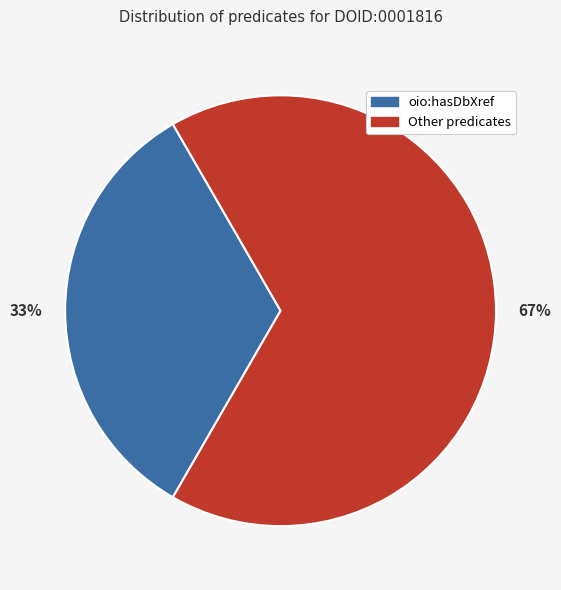

To the nearest percent, what is the average slice percentage?

50%